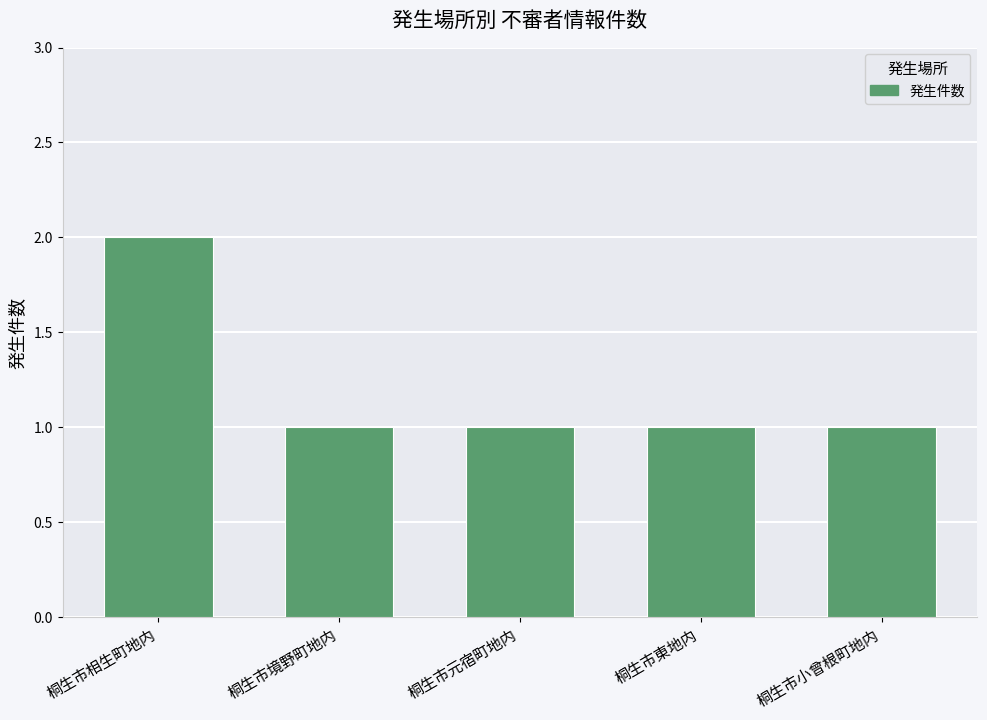

The value at 桐生市境野町地内 is 1. True or false?

True